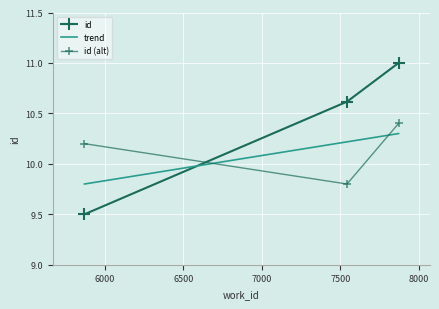

Where does the data first go above 10?

7542